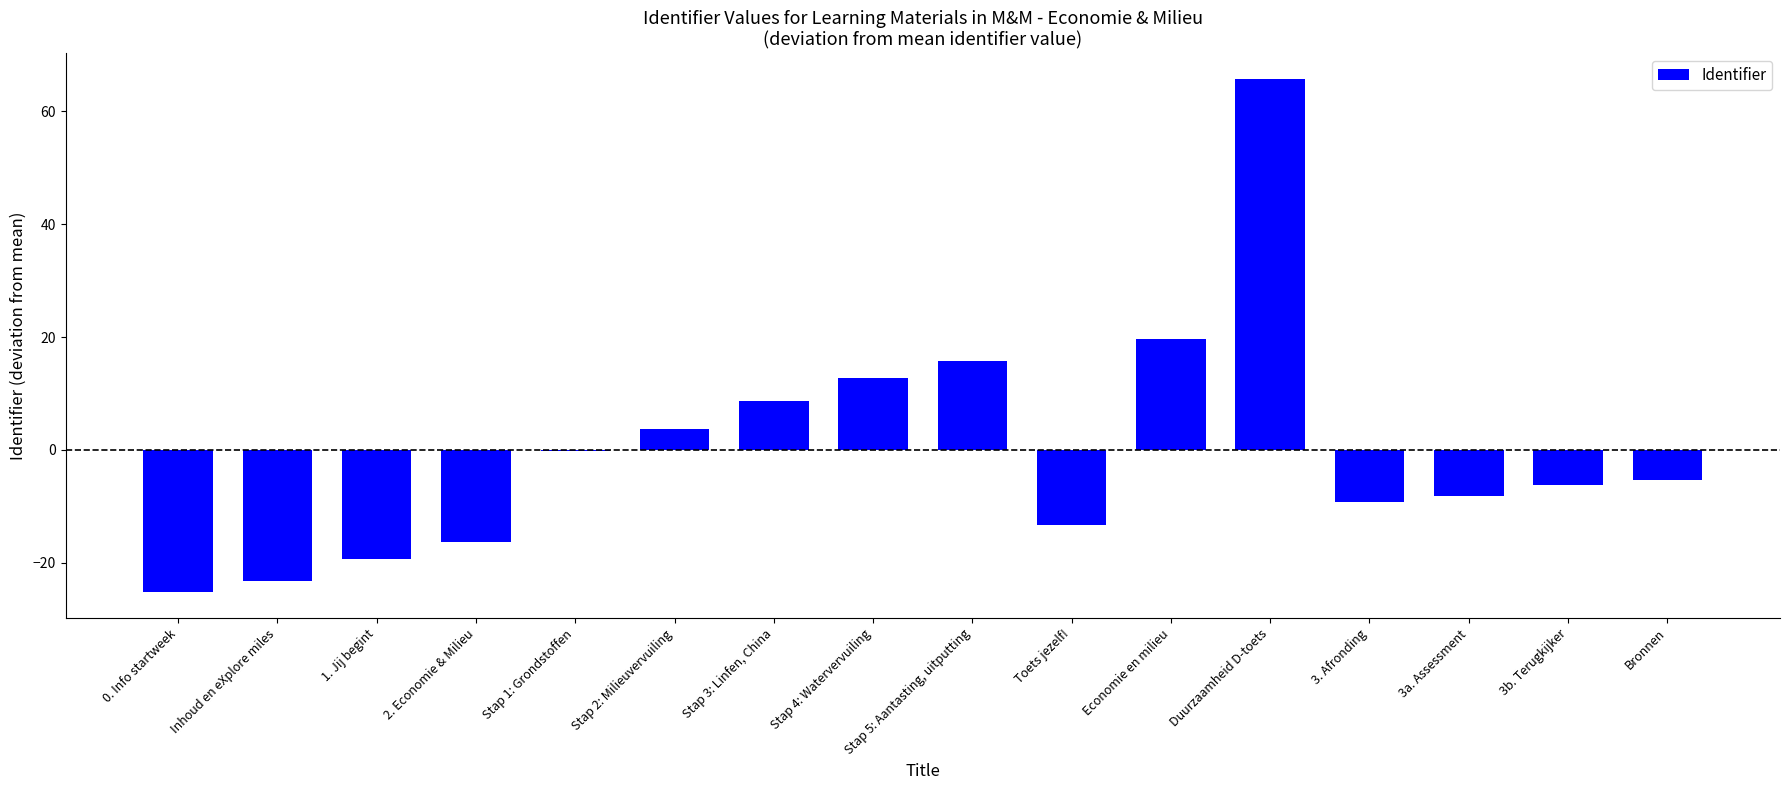

Between 1. Jij begint and Economie en milieu, which is larger?

Economie en milieu